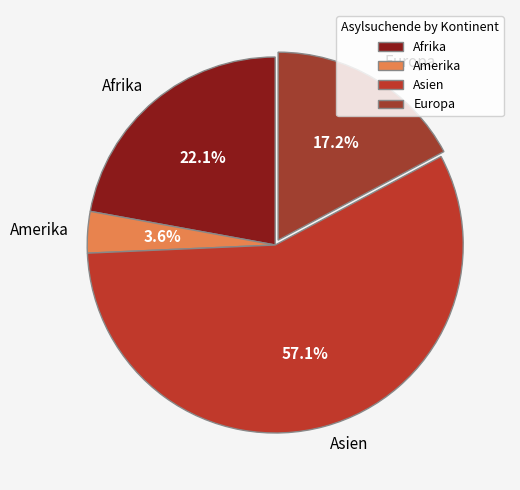

What is the total percentage of Asien and Europa?

74.3%